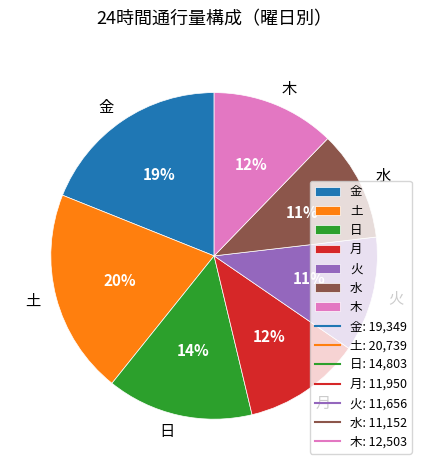

What percentage is the 水 slice, to the nearest percent?

11%